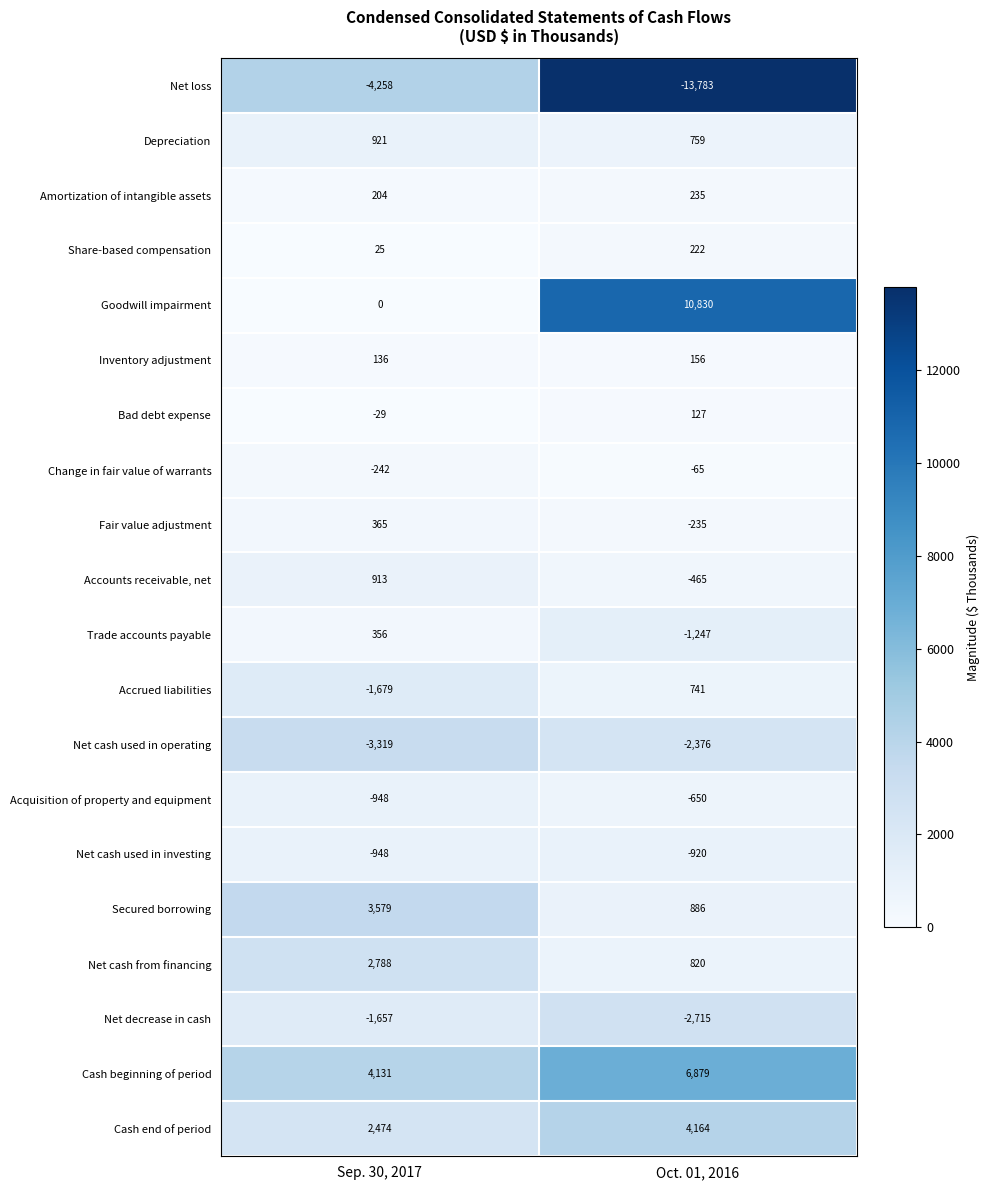

At which category is the sum across all series the highest?

Oct. 01, 2016